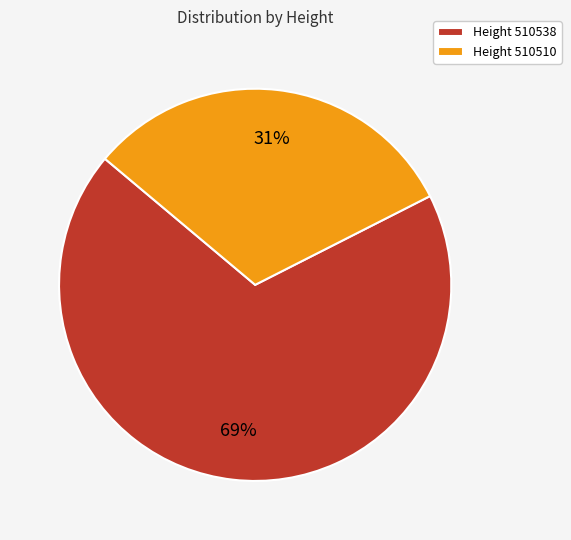

True or false: Height 510538 accounts for 83% of the total.

False